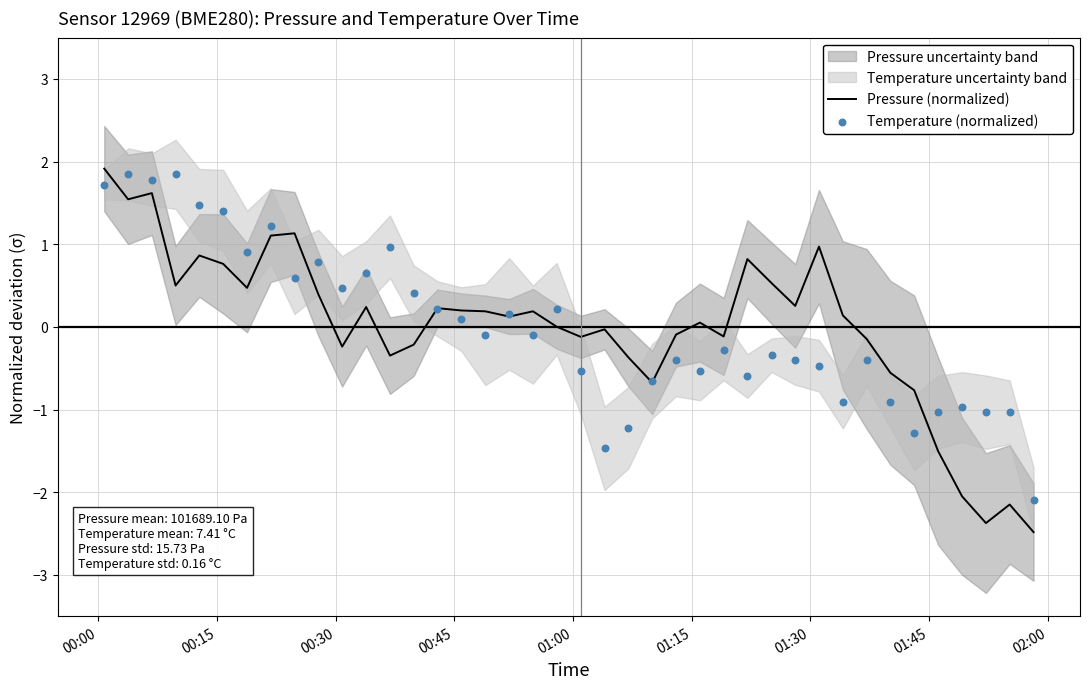

What is the minimum value for Pressure (normalized)?

-2.5